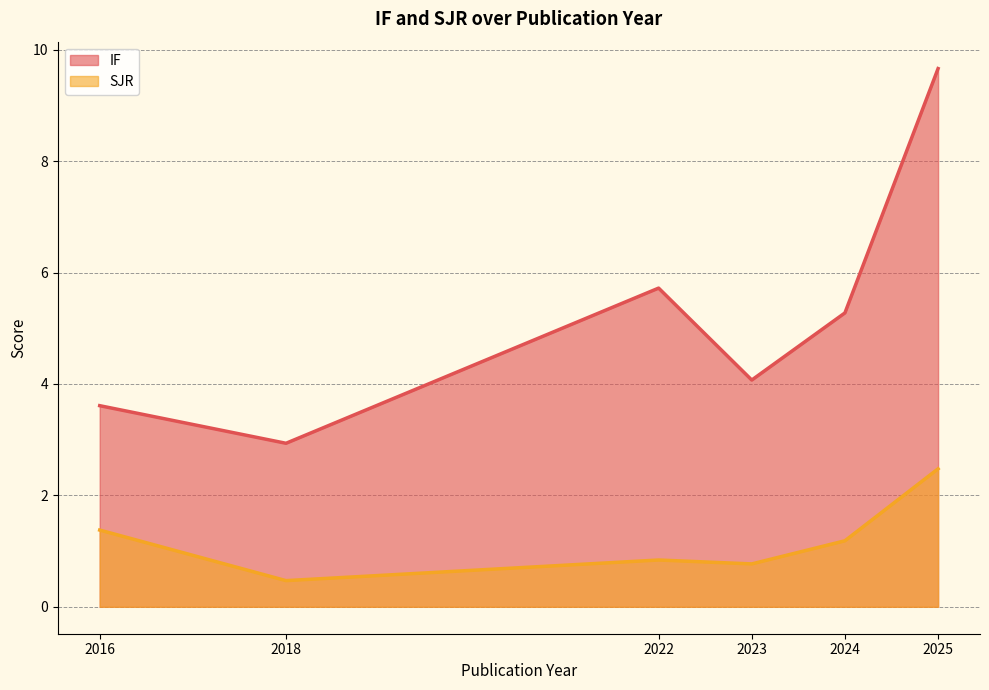

At which category is the sum across all series the highest?

2025